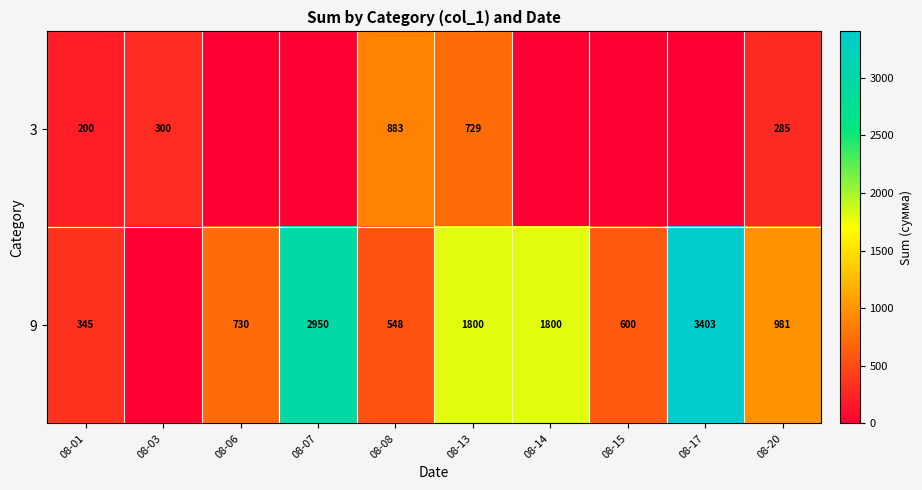

What is the sum of the 3 values at 08-08 and 08-01?

1083